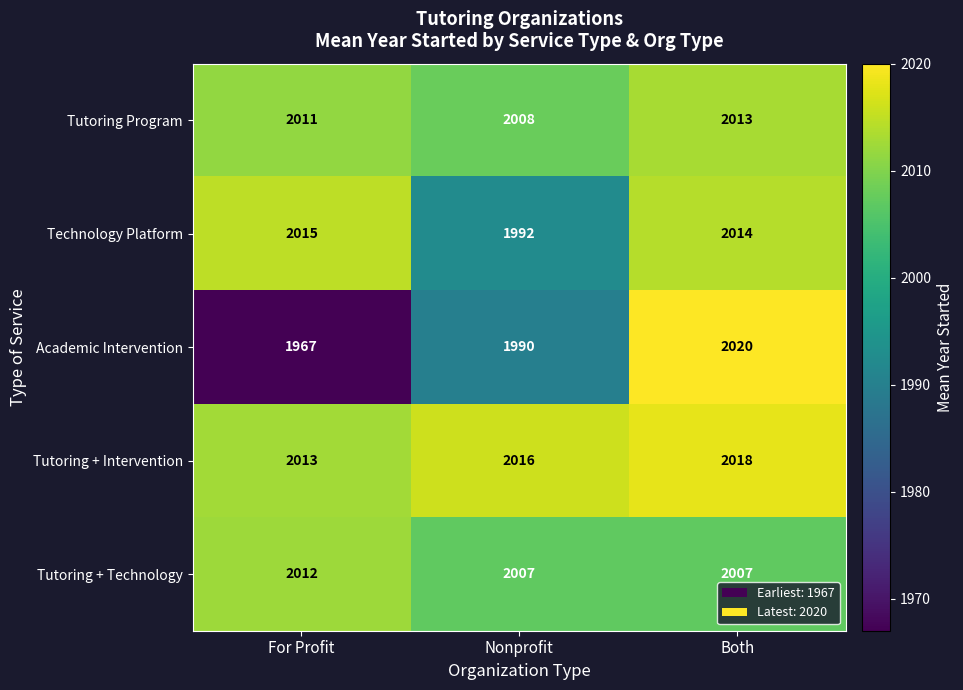

At how many categories does at least one series exceed 2013?

3